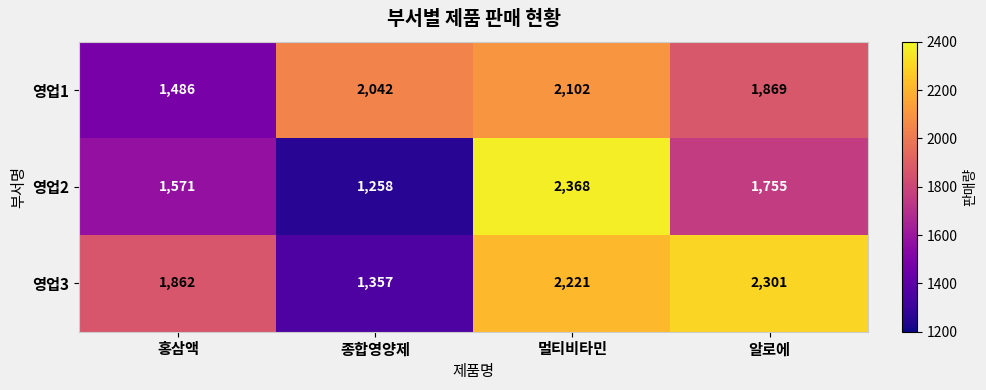

Which series changed the most between 종합영양제 and 알로에?

영업3